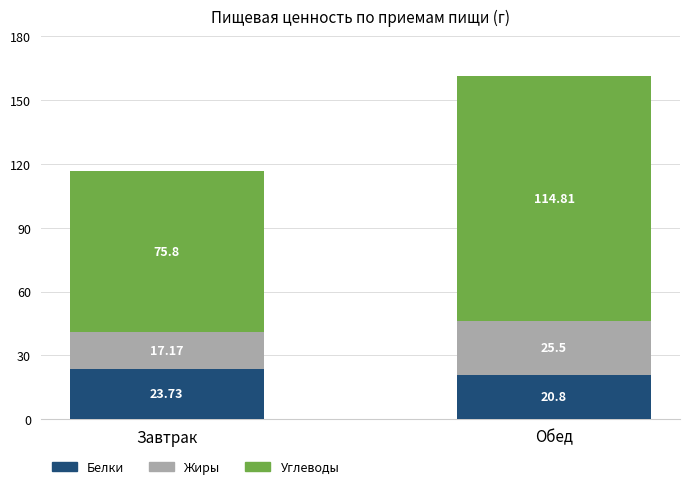

What is the difference between the Белки values at Обед and Завтрак?

2.9